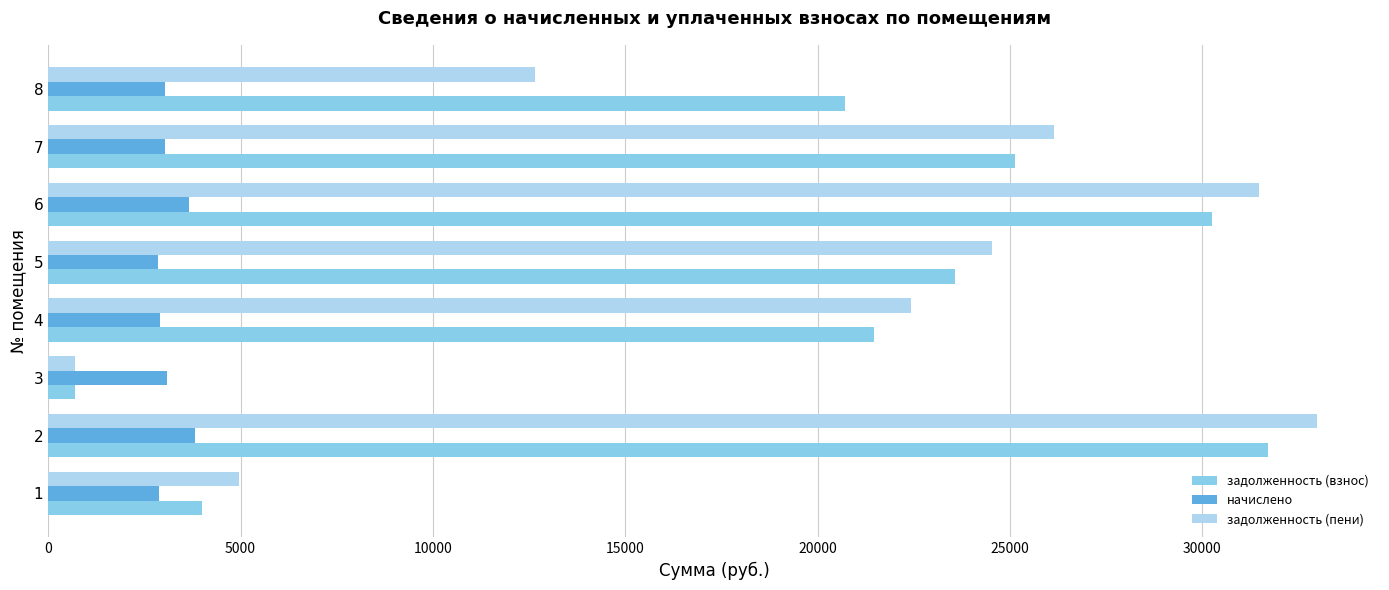

What is the sum of the задолженность (пени) values at 6 and 4?

53898.9